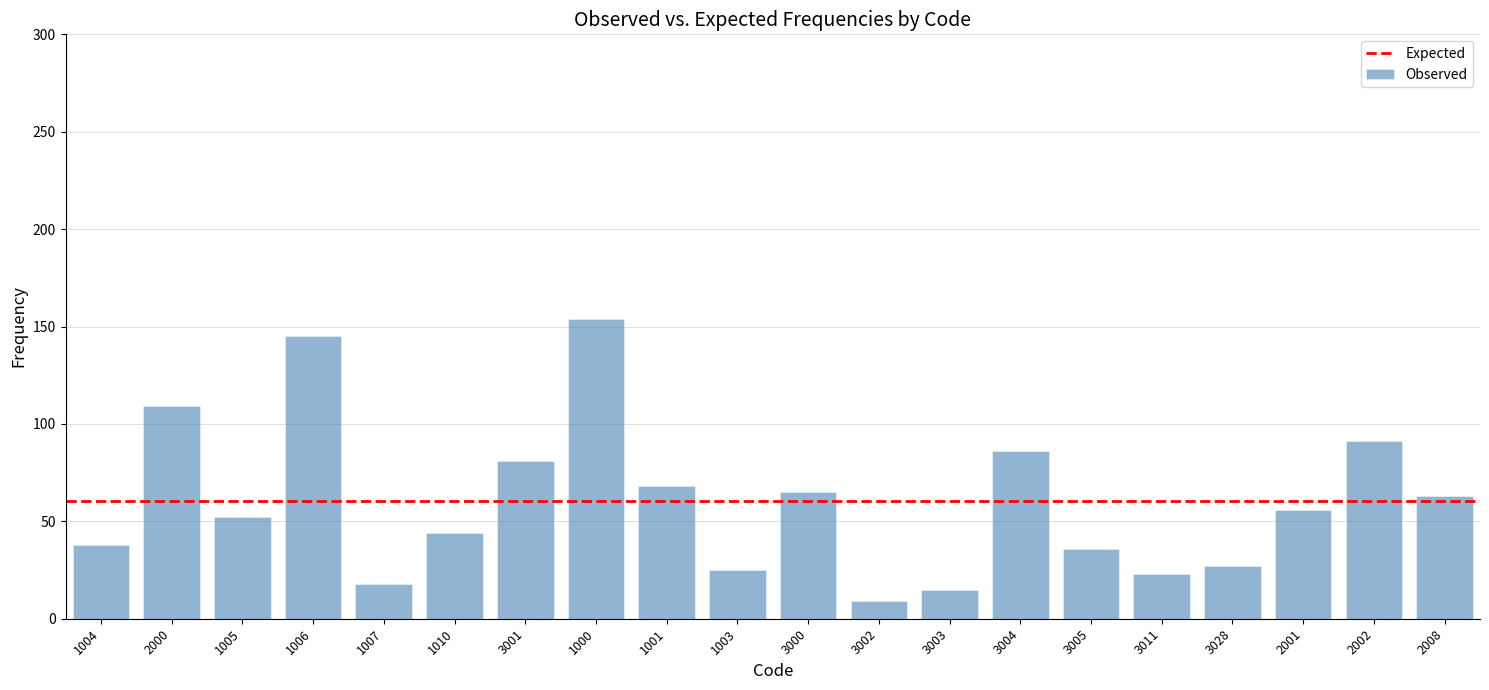

What is the difference between the second highest and second lowest values?

130